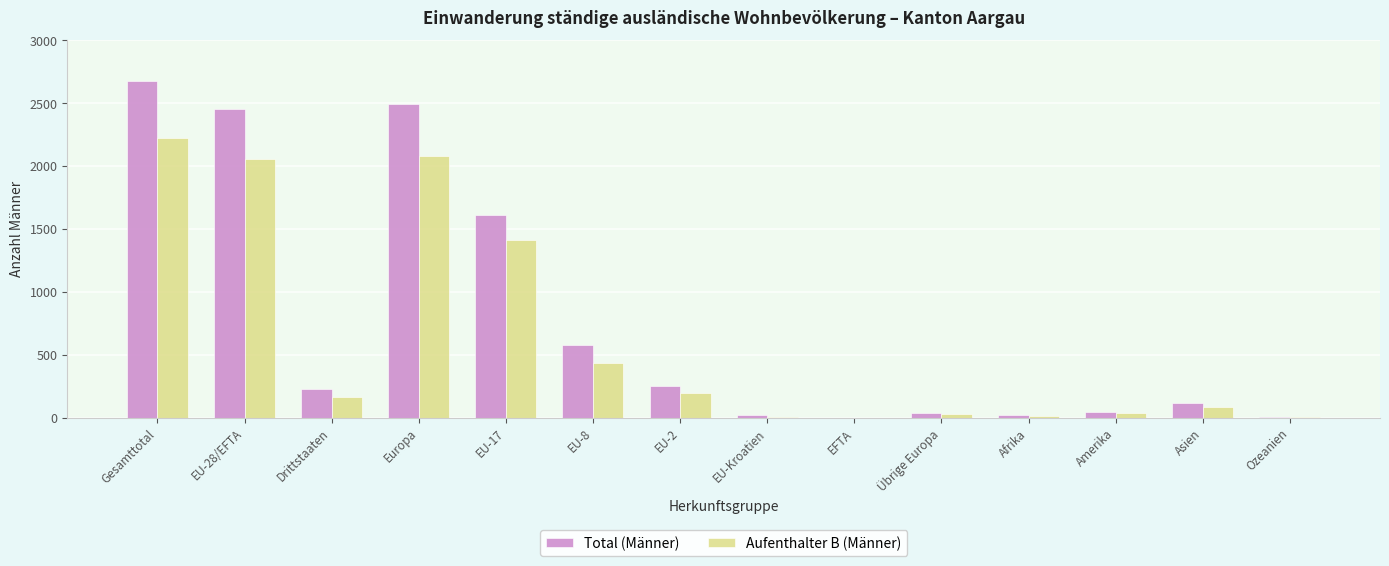

Where does the Total (Männer) series first go above 226?

Gesamttotal